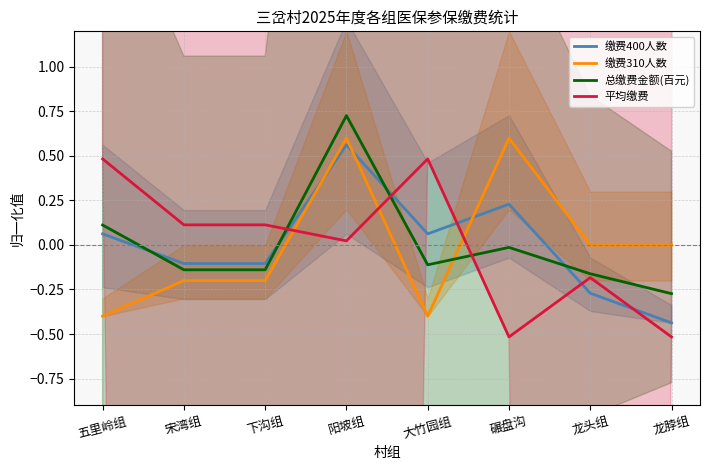

Does the chart have visible grid lines?

Yes